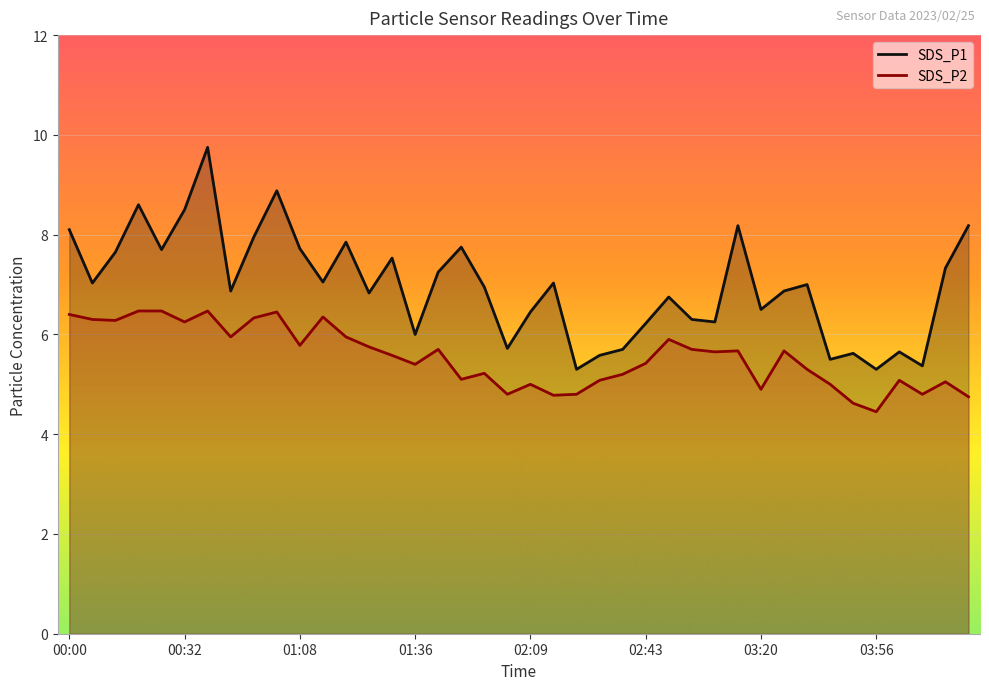

True or false: SDS_P1 and SDS_P2 intersect in this chart.

False